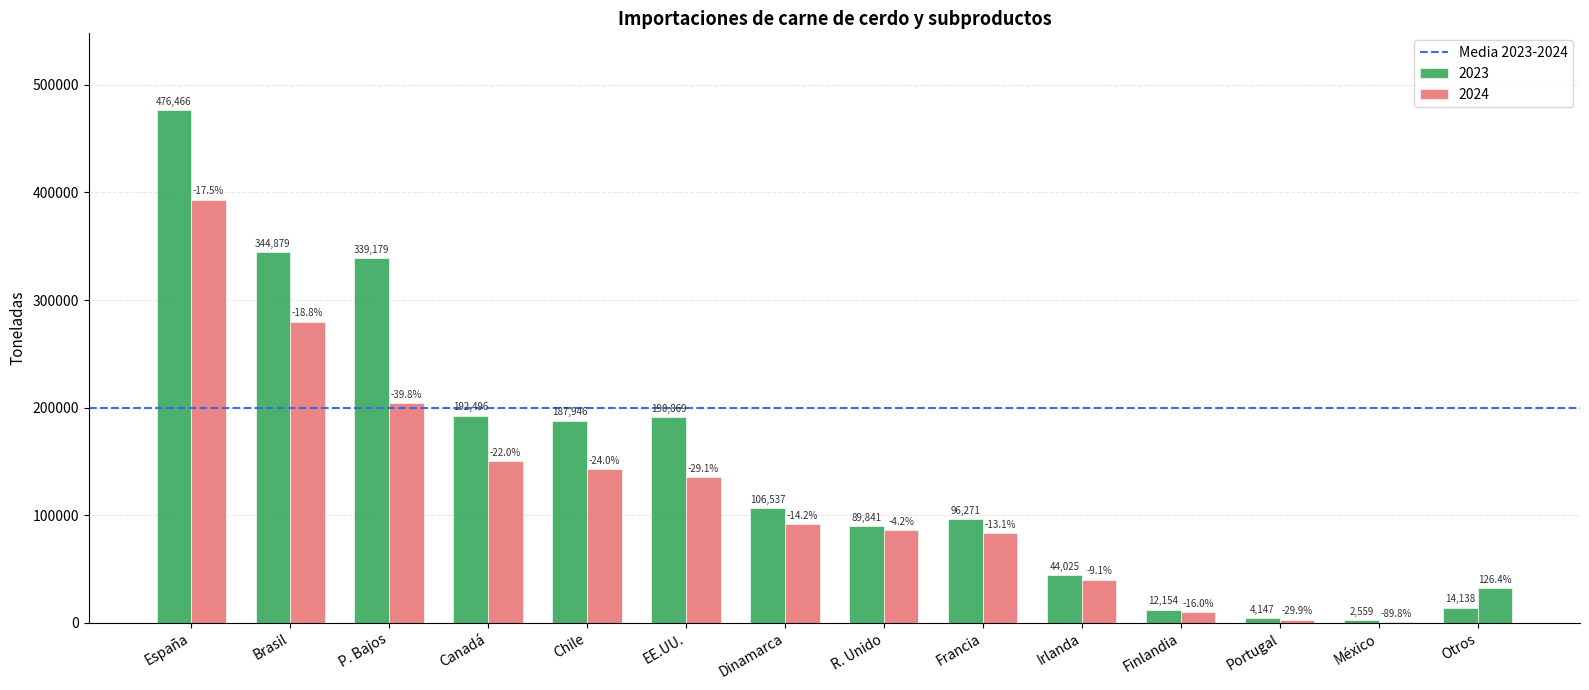

Does the chart contain stacked bars?

No